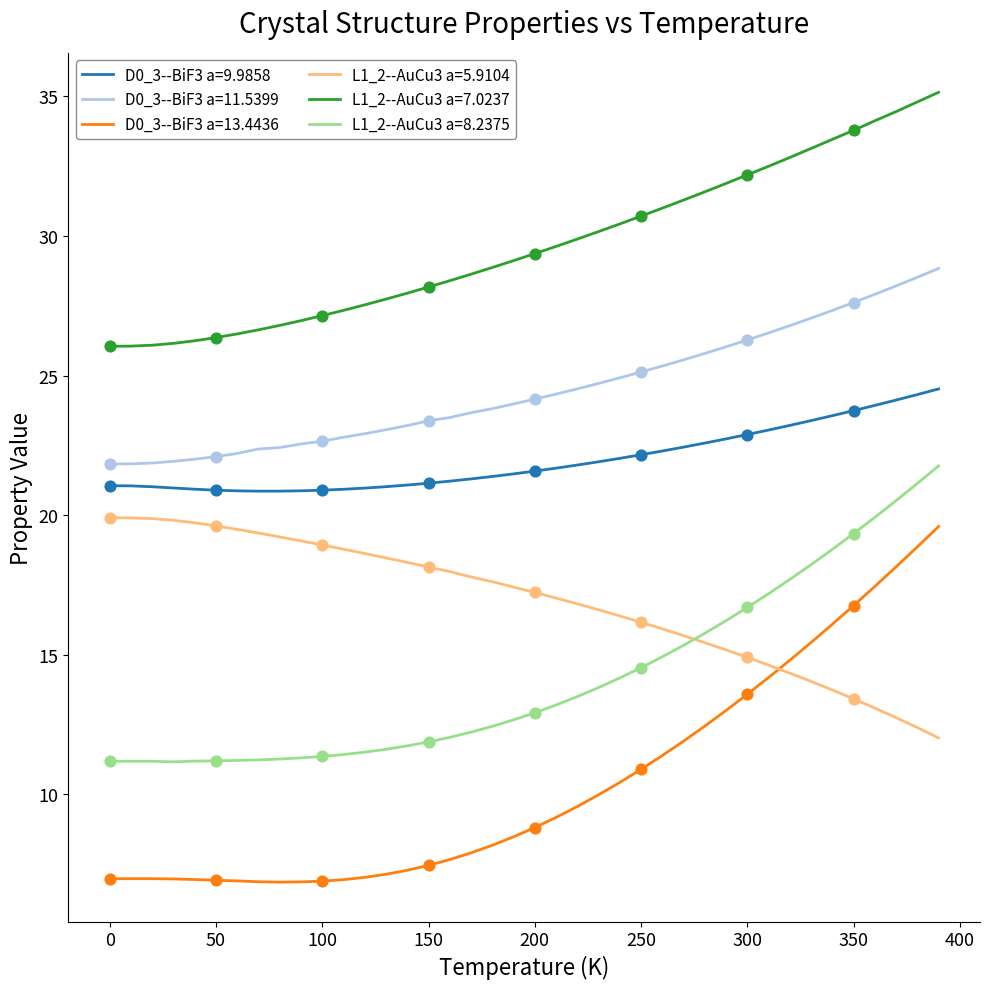

Which series has the largest total across all categories?

L1_2--AuCu3 a=7.0237